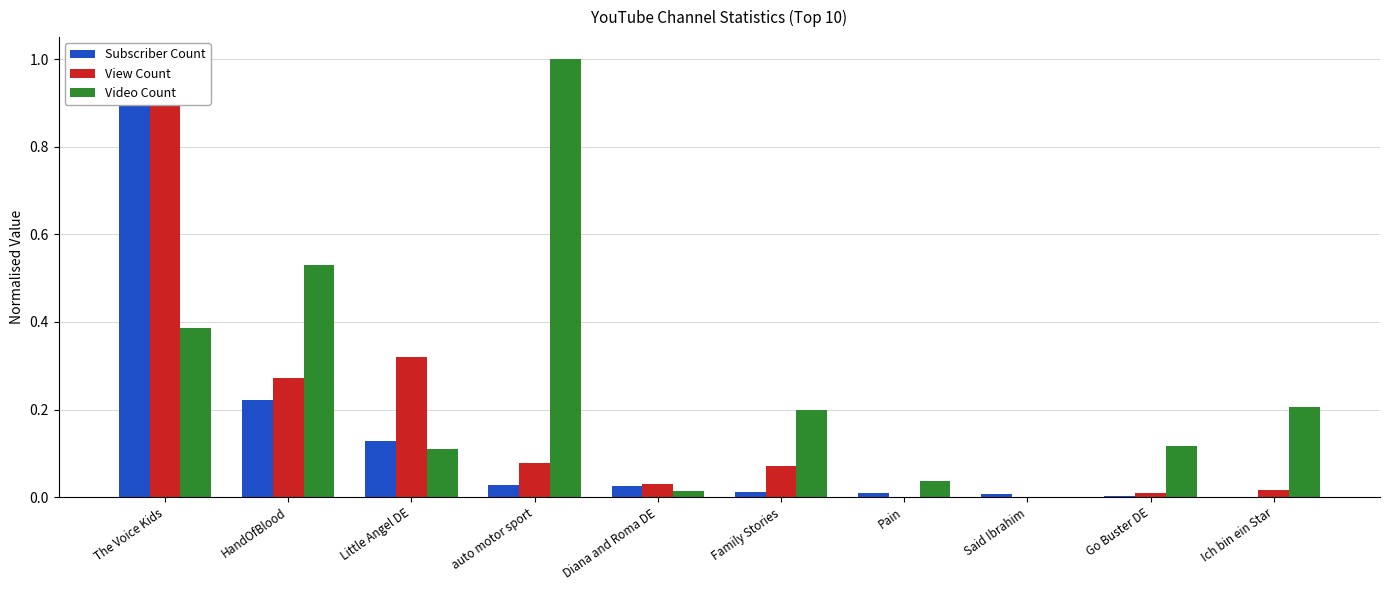

The value of Subscriber Count at Ich bin ein Star is -0.7. True or false?

False